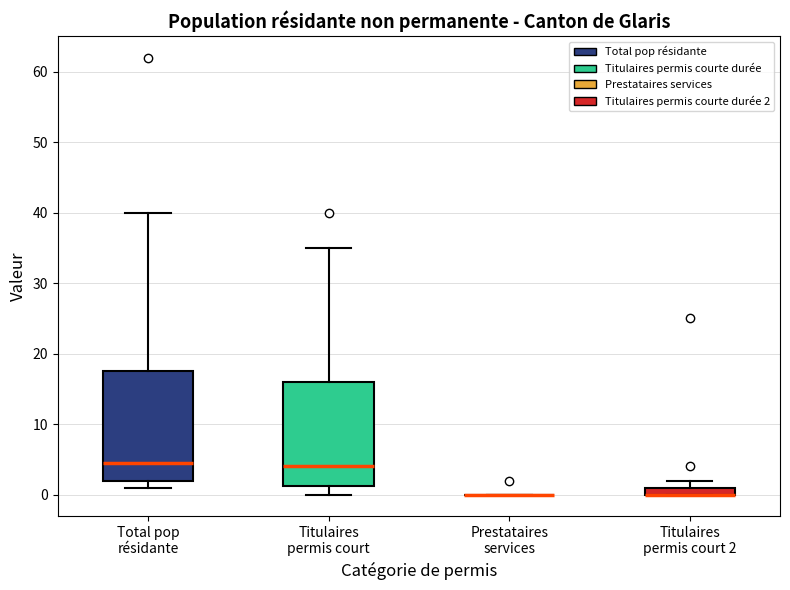

Where is the upper edge of the box for Titulaires permis court 2 on the y-axis? The values are not printed on the chart, so give them approximately, as read against the axis.

1